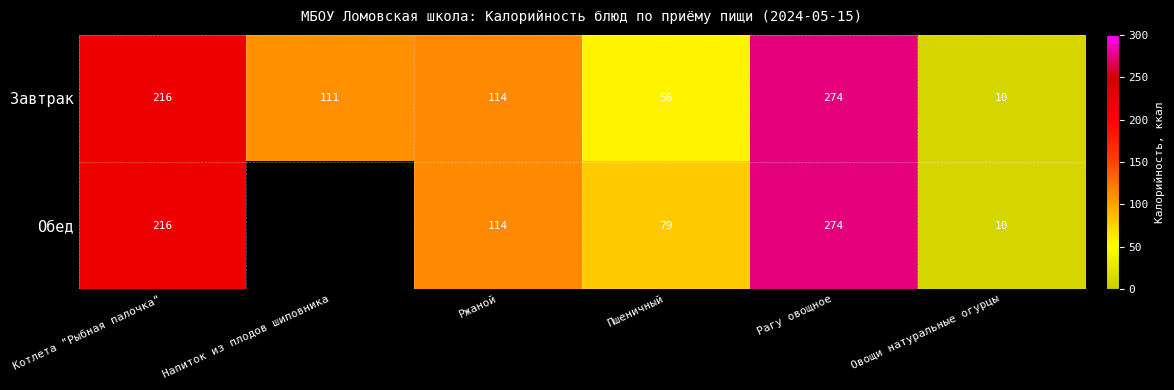

What is the difference between the Завтрак values at Ржаной and Рагу овощное?

160